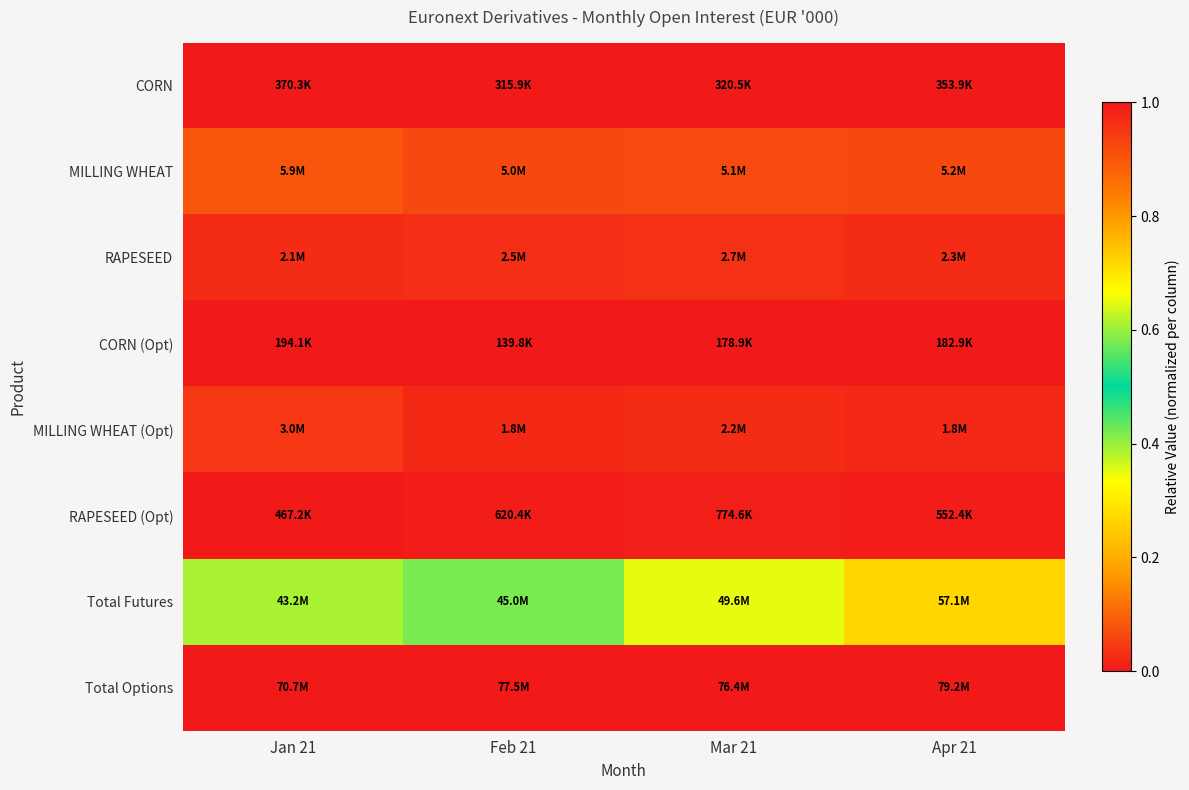

Between Feb 21 and Mar 21, which is larger?

Feb 21